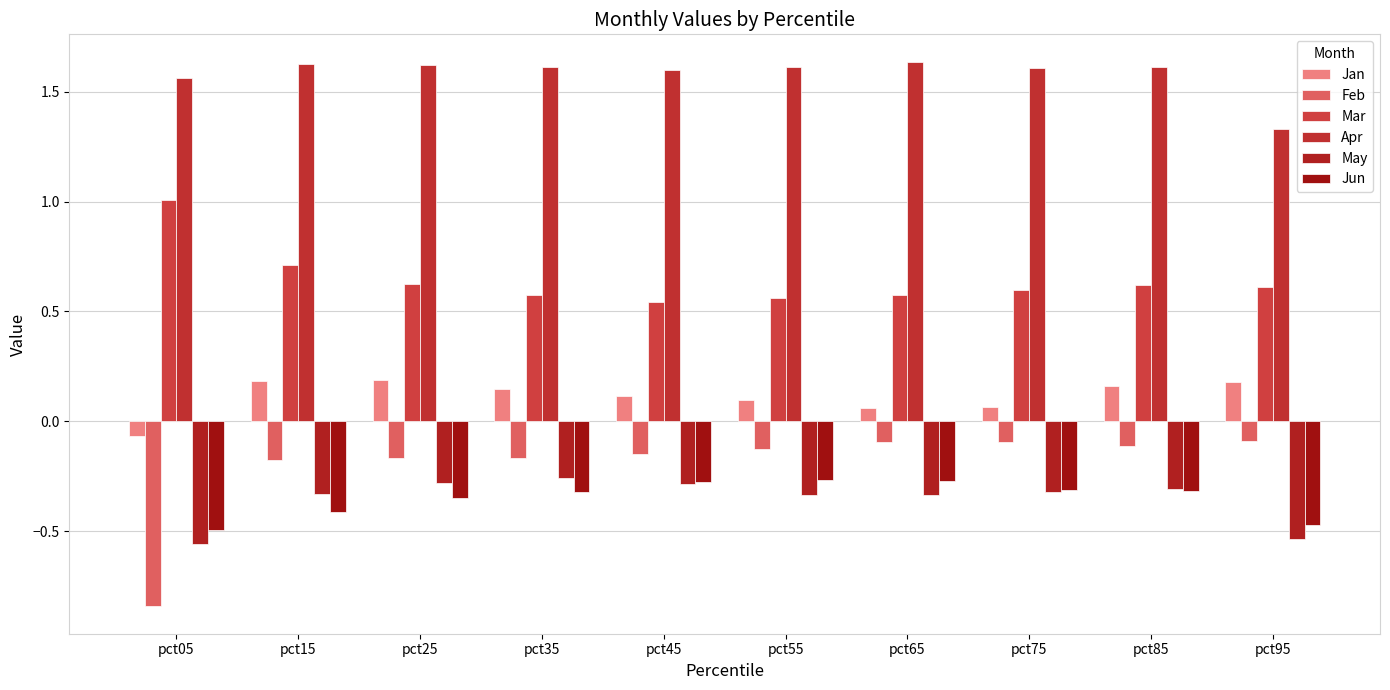

Reading left to right, transcribe all the data shown in this chart.

Jan: -0.1	0.2	0.2	0.1	0.1	0.1	0.1	0.1	0.2	0.2
Feb: -0.8	-0.2	-0.2	-0.2	-0.1	-0.1	-0.1	-0.1	-0.1	-0.1
Mar: 1.0	0.7	0.6	0.6	0.5	0.6	0.6	0.6	0.6	0.6
Apr: 1.6	1.6	1.6	1.6	1.6	1.6	1.6	1.6	1.6	1.3
May: -0.6	-0.3	-0.3	-0.3	-0.3	-0.3	-0.3	-0.3	-0.3	-0.5
Jun: -0.5	-0.4	-0.4	-0.3	-0.3	-0.3	-0.3	-0.3	-0.3	-0.5